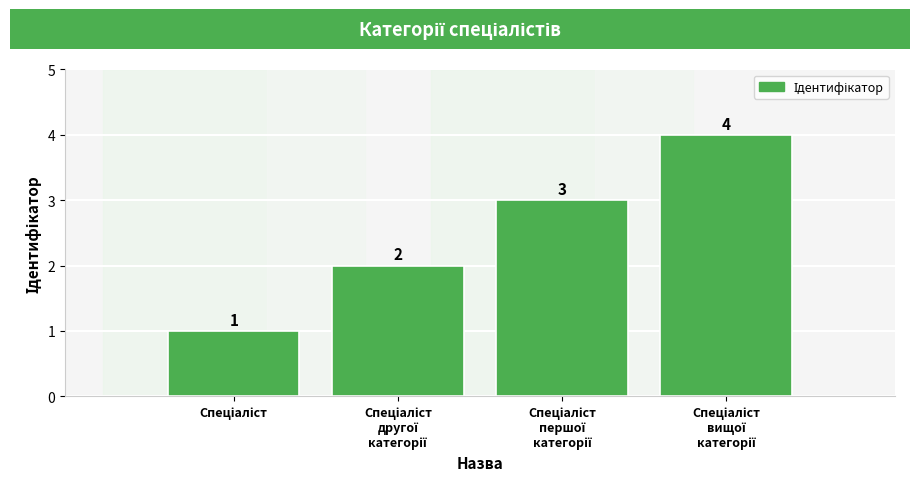

How many values are between 2 and 4?

3